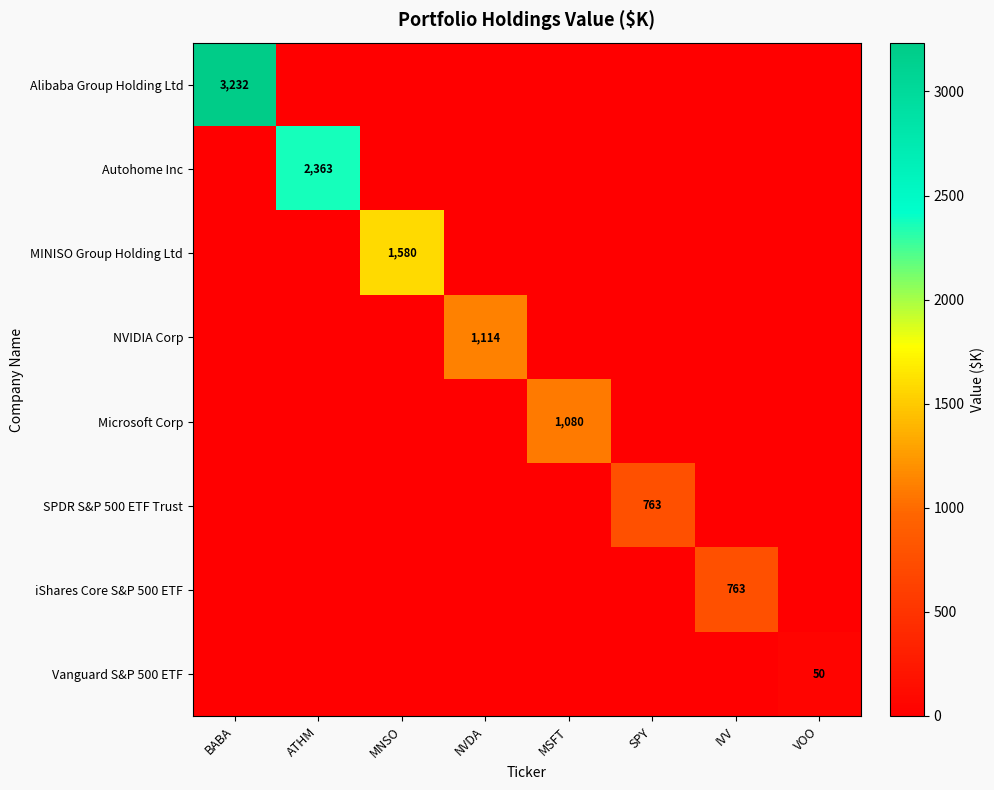

The value of iShares Core S&P 500 ETF at IVV is 763. True or false?

True